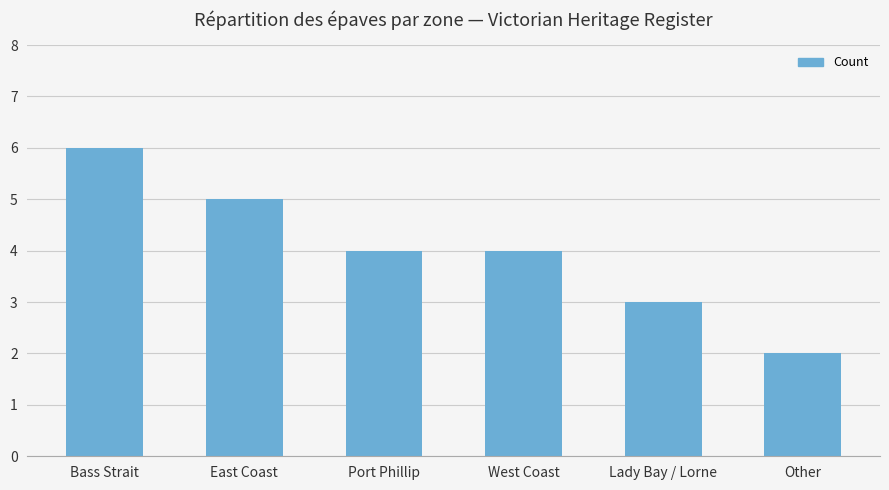

What is the ratio of the value at West Coast to the value at Bass Strait?

0.7